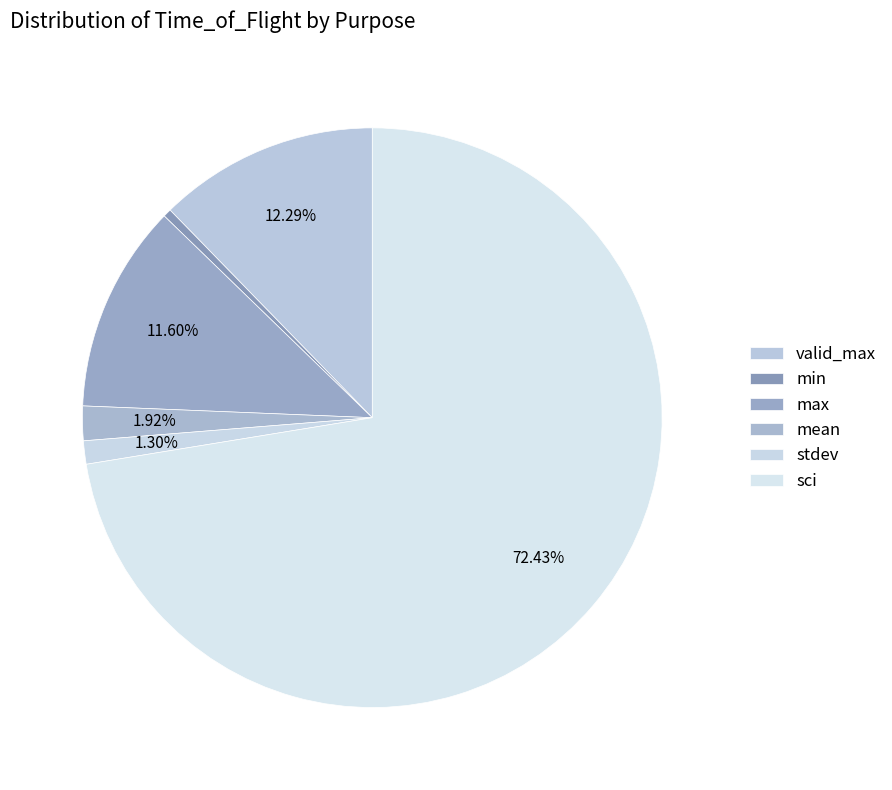

How many segments does this pie chart have?

6